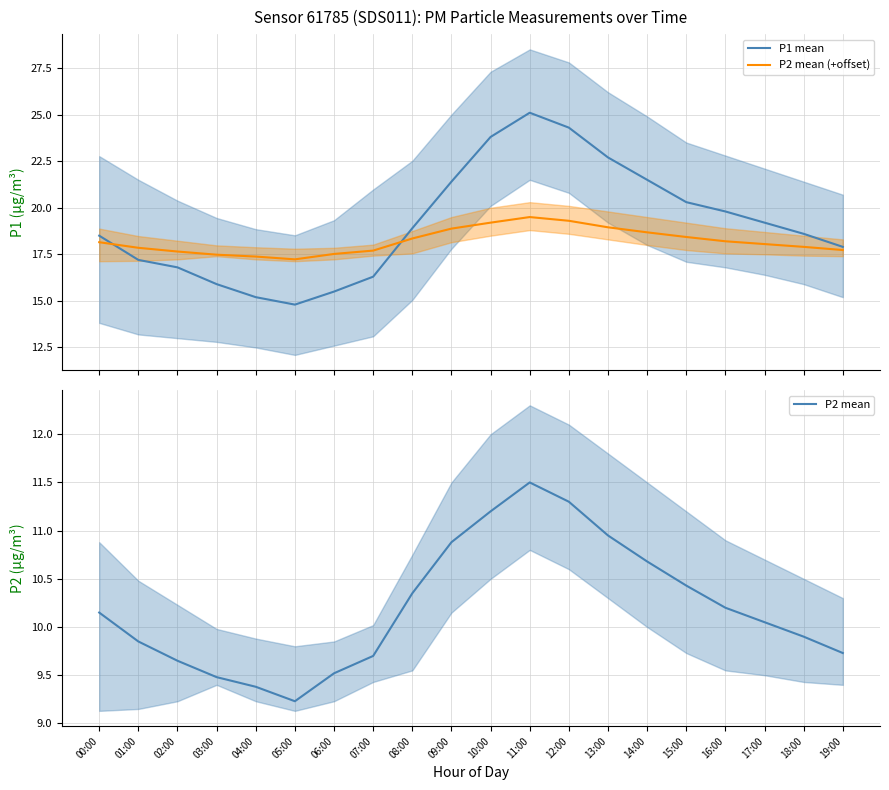

What is the sum of the P2 mean (+offset) values at 13:00 and 16:00?

37.1